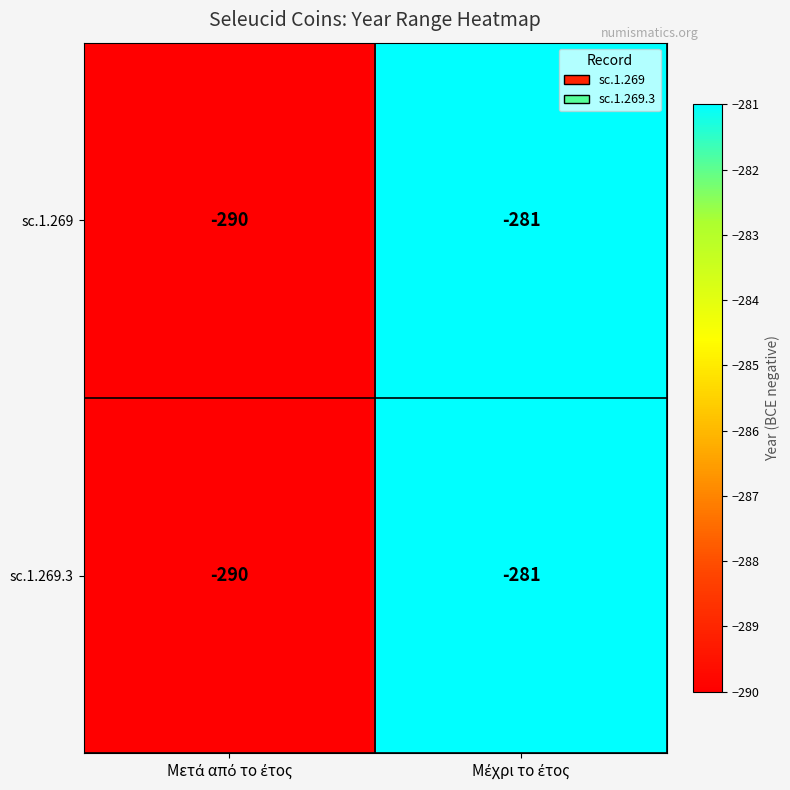

What is the highest value of the sc.1.269.3 series?

-281